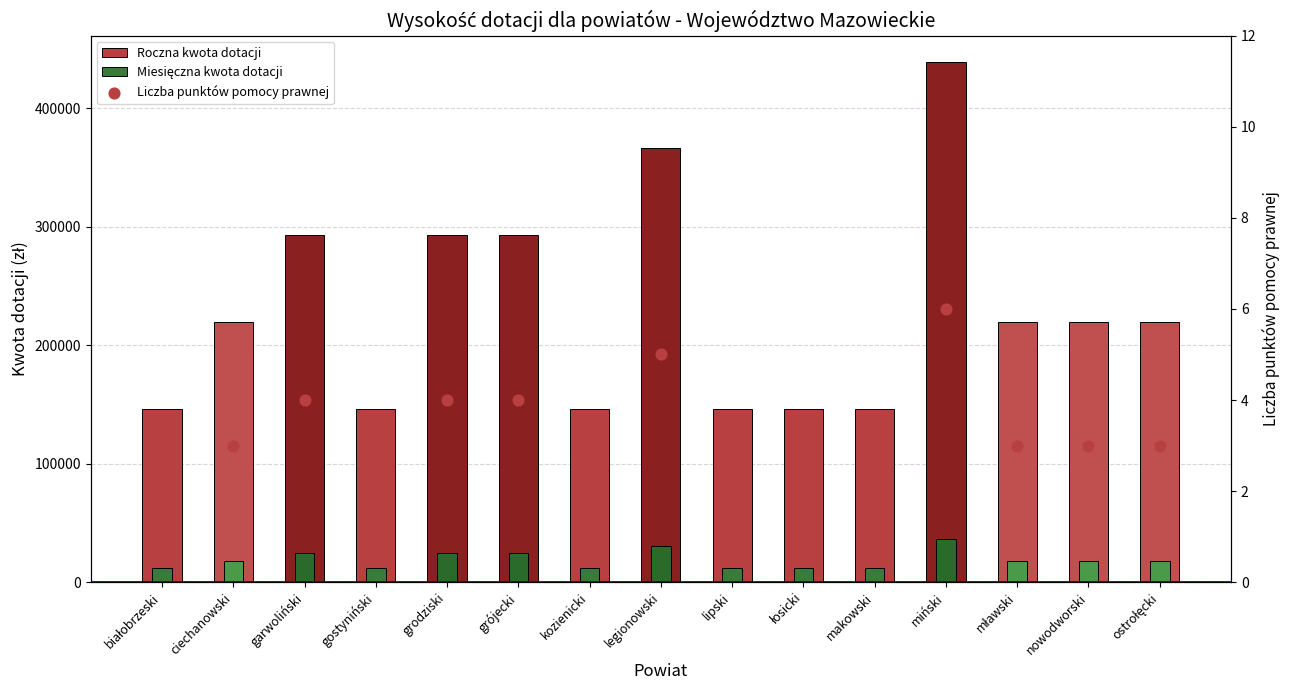

Which series has the widest spread of Y values?

Roczna kwota dotacji